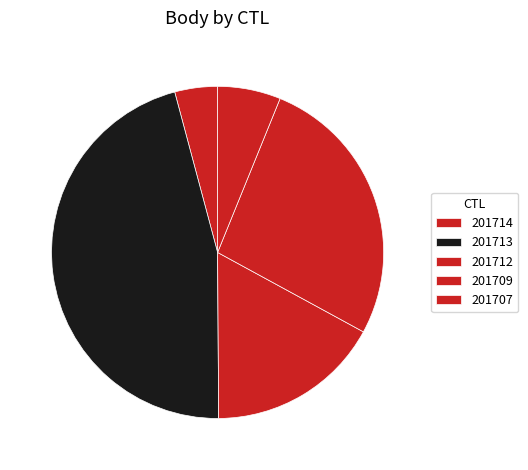

True or false: 201712 accounts for 28% of the total.

False